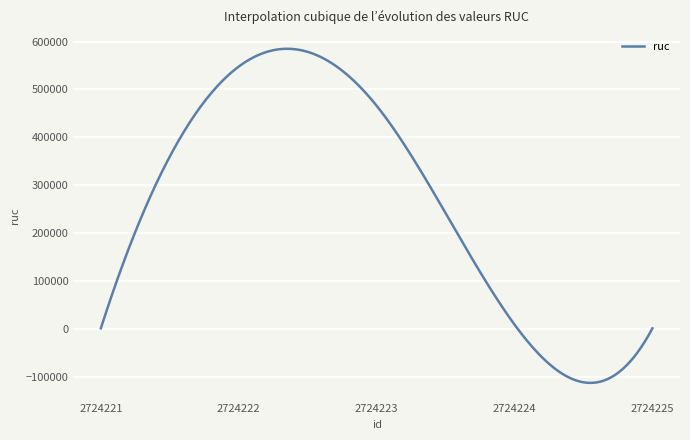

What is the maximum value shown in the chart?

584871.1